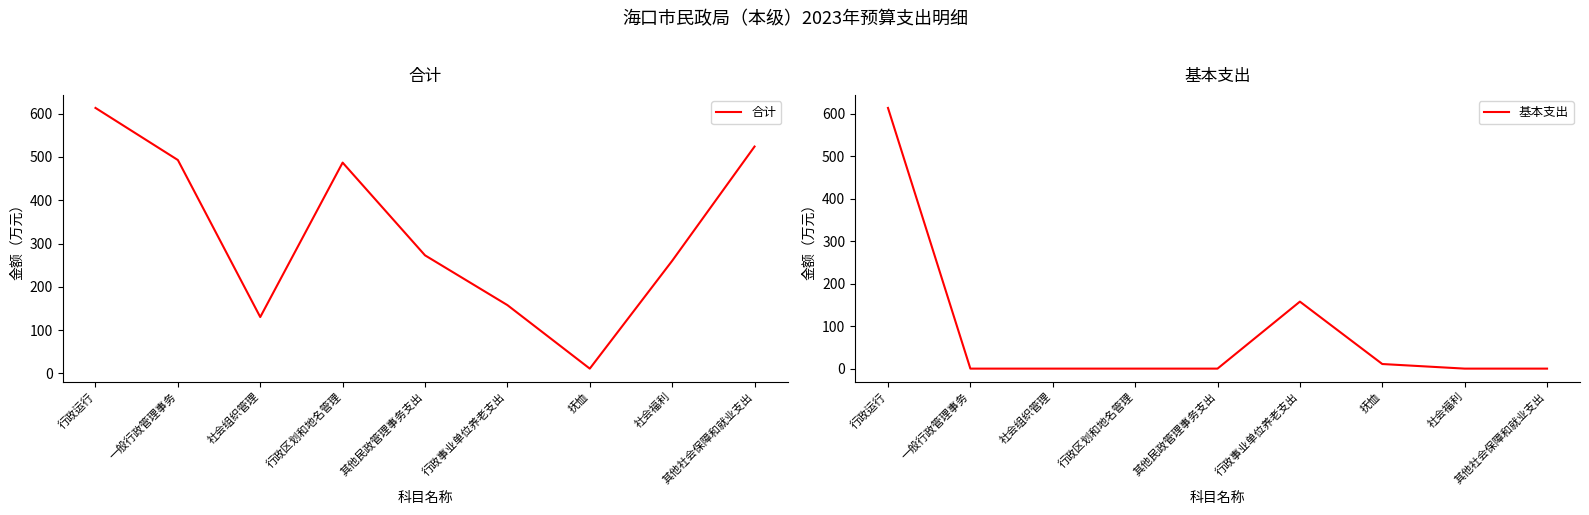

Reading left to right, transcribe all the data shown in this chart.

合计: 613.4	493.0	130.0	487.0	272.7	157.7	10.8	260.0	524.1
基本支出: 613.4	0.0	0.0	0.0	0.0	157.7	10.8	0.0	0.0